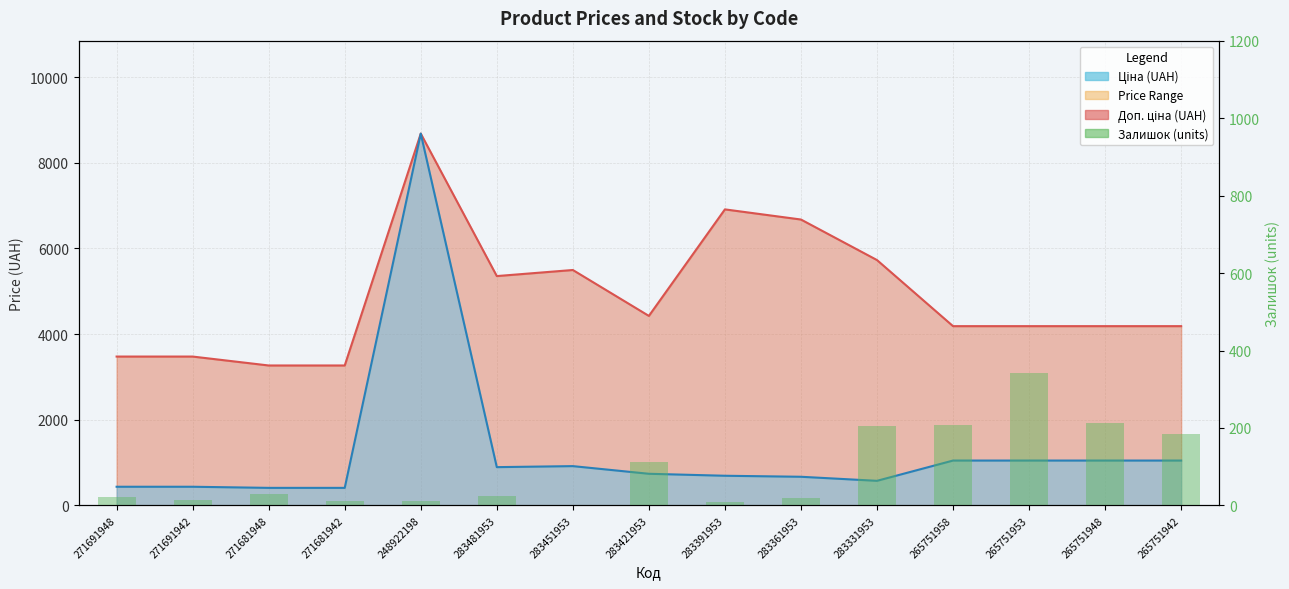

How many values are below 24?

7